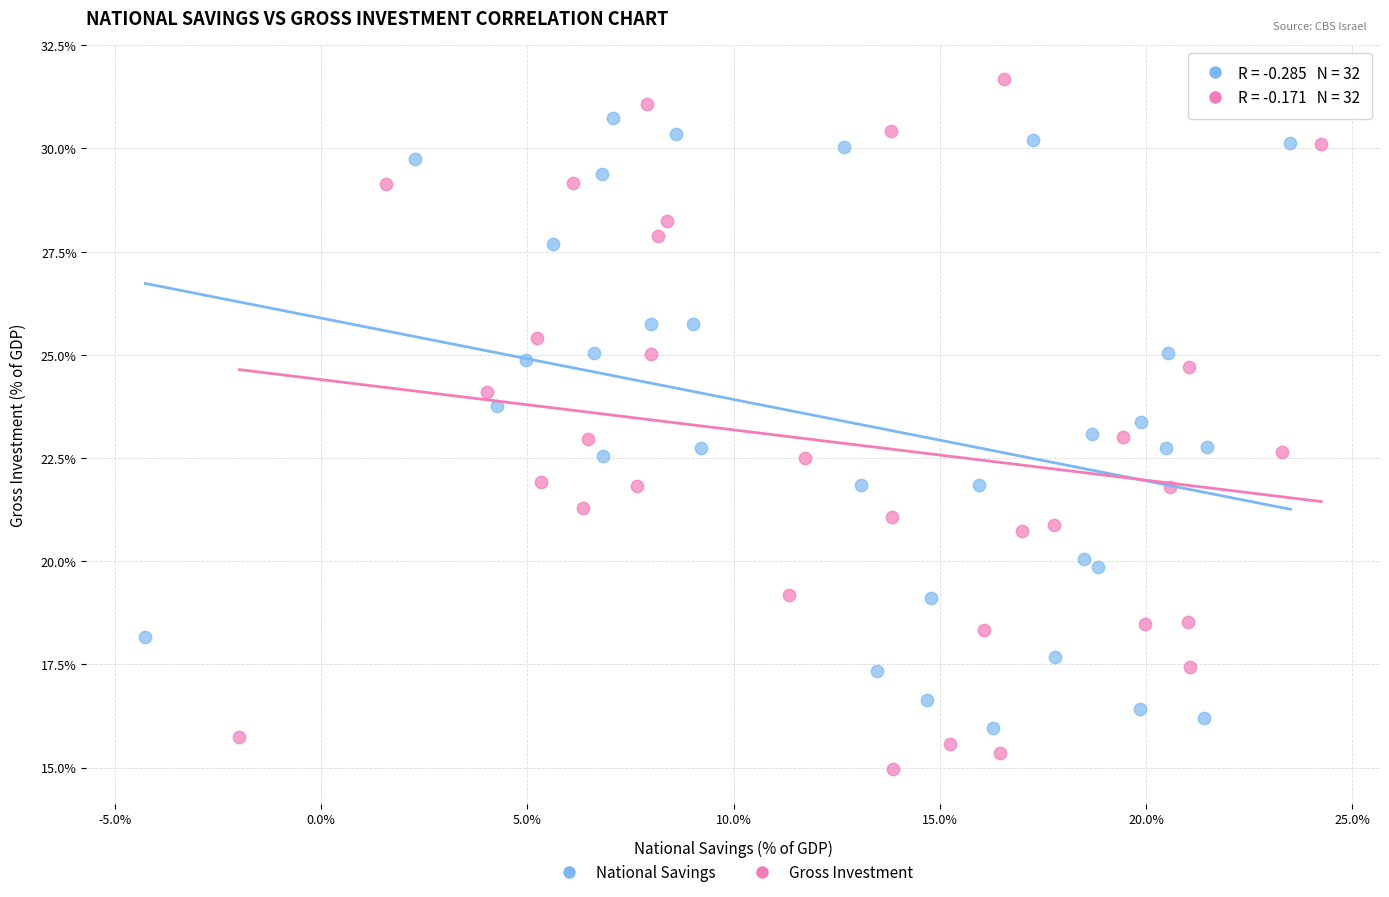

What are all the series names shown in the legend?

National Savings, Gross Investment